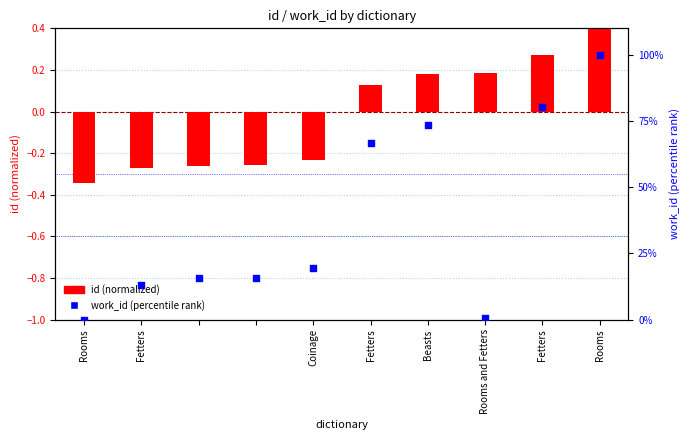

Which series has the largest Y range (max minus min)?

work_id (percentile)